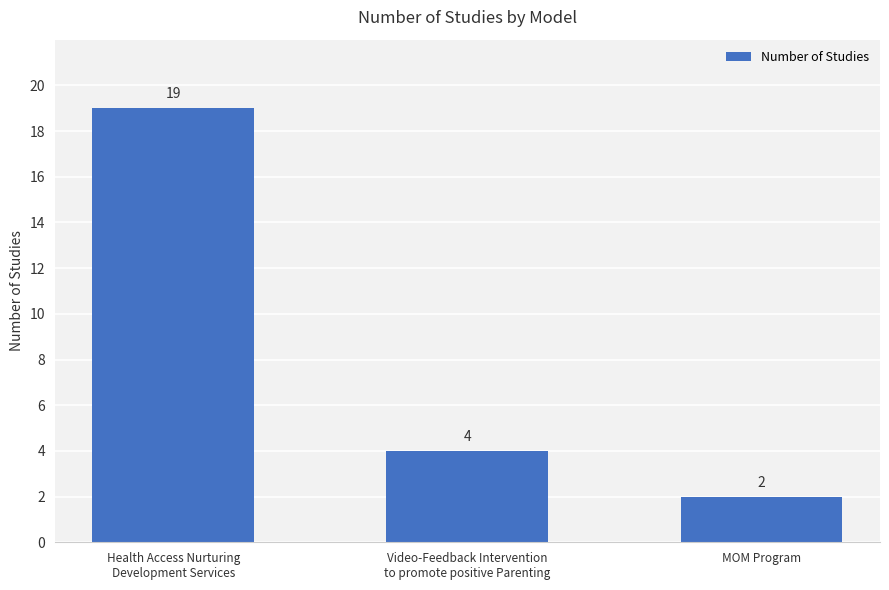

What is the label of the 3rd bar from the right?

Health Access Nurturing
Development Services